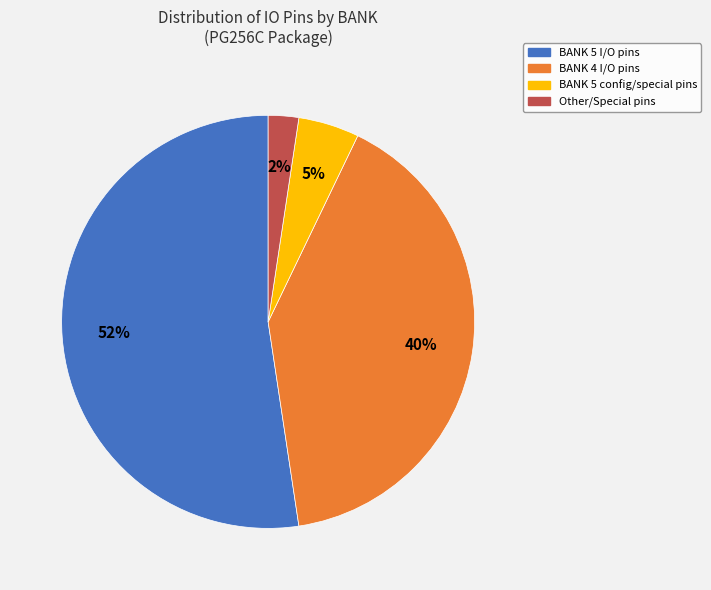

To the nearest percent, what is the average slice percentage?

25%